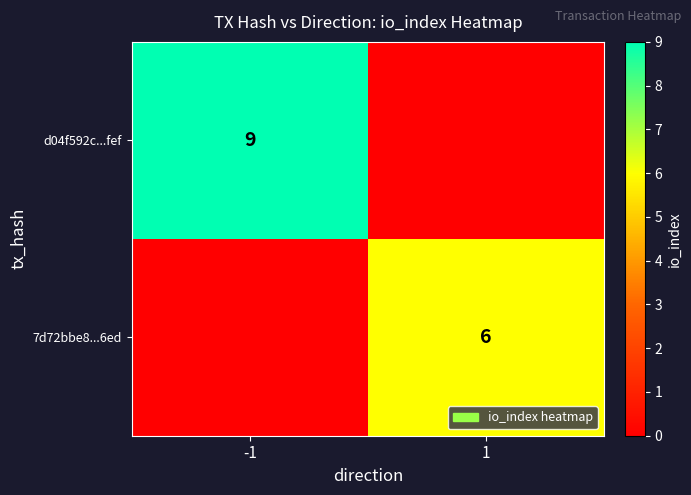

The value of 7d72bbe8...6ed at 1 is 6. True or false?

True